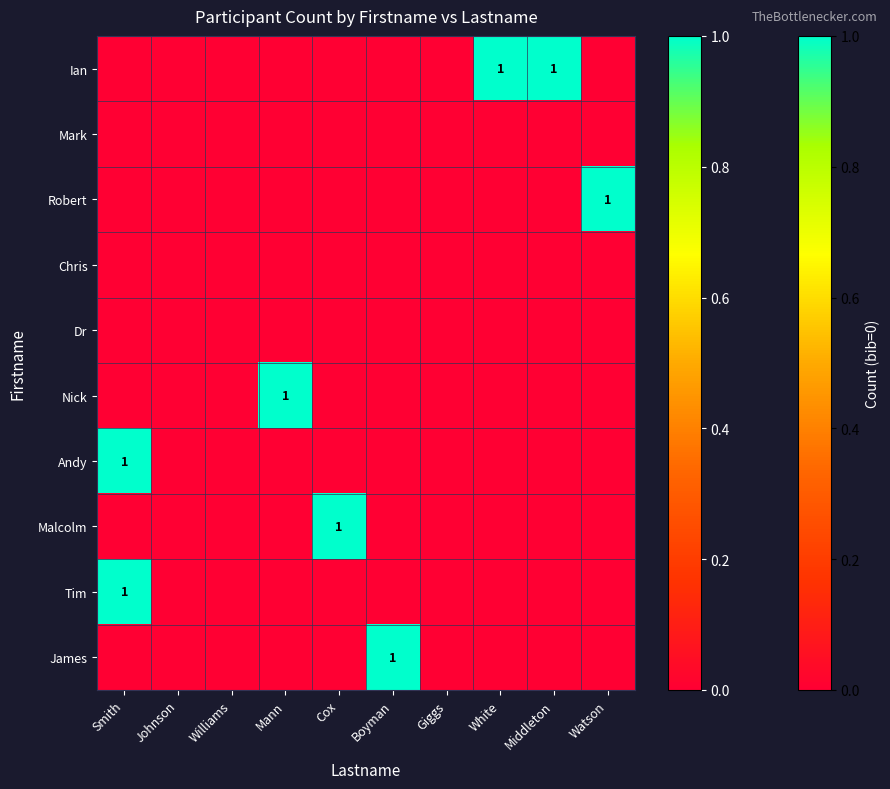

At Mann, list the series in order from largest to smallest.

Nick, Ian, Mark, Robert, Chris, Dr, Andy, Malcolm, Tim, James